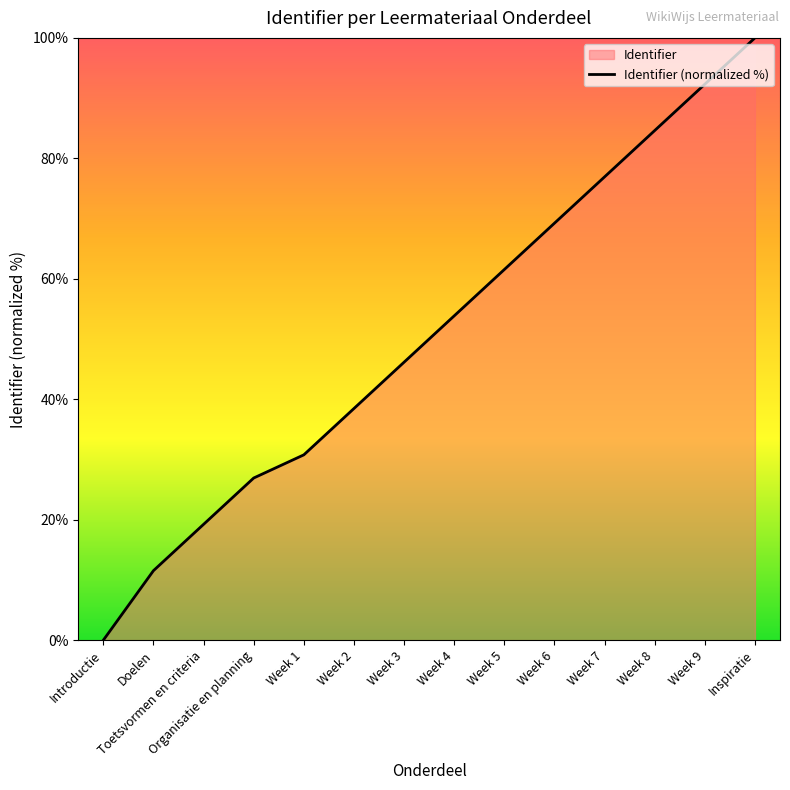

How many lines are shown in the chart?

1